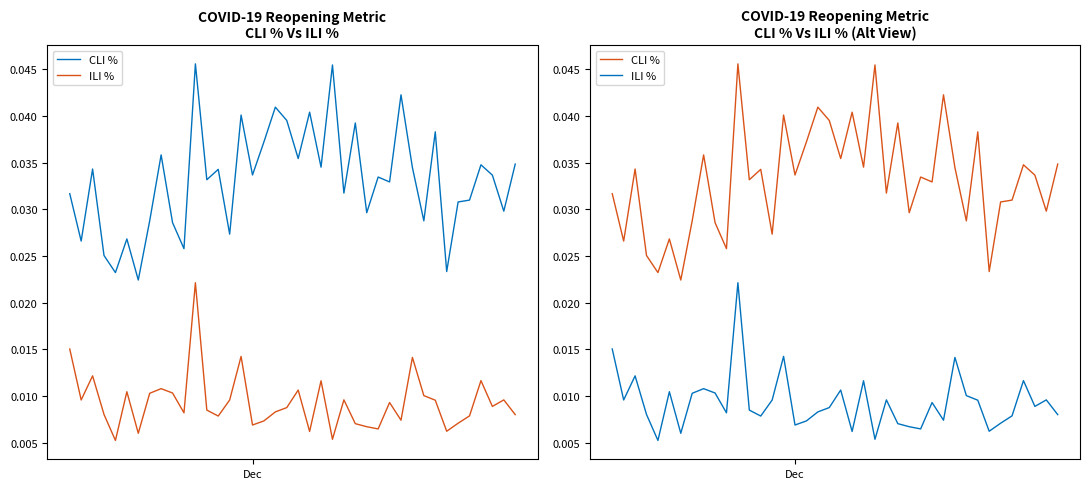

True or false: CLI % has more than 0 points higher than both neighbors.

True